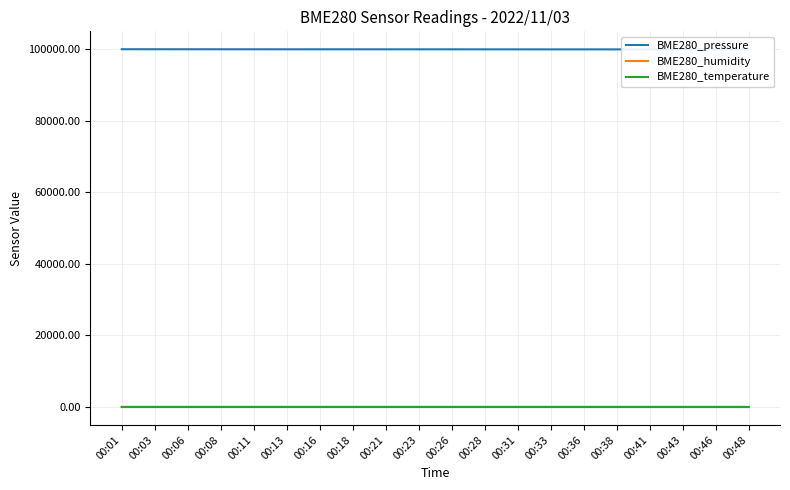

What is the minimum value shown in the chart?

8.6